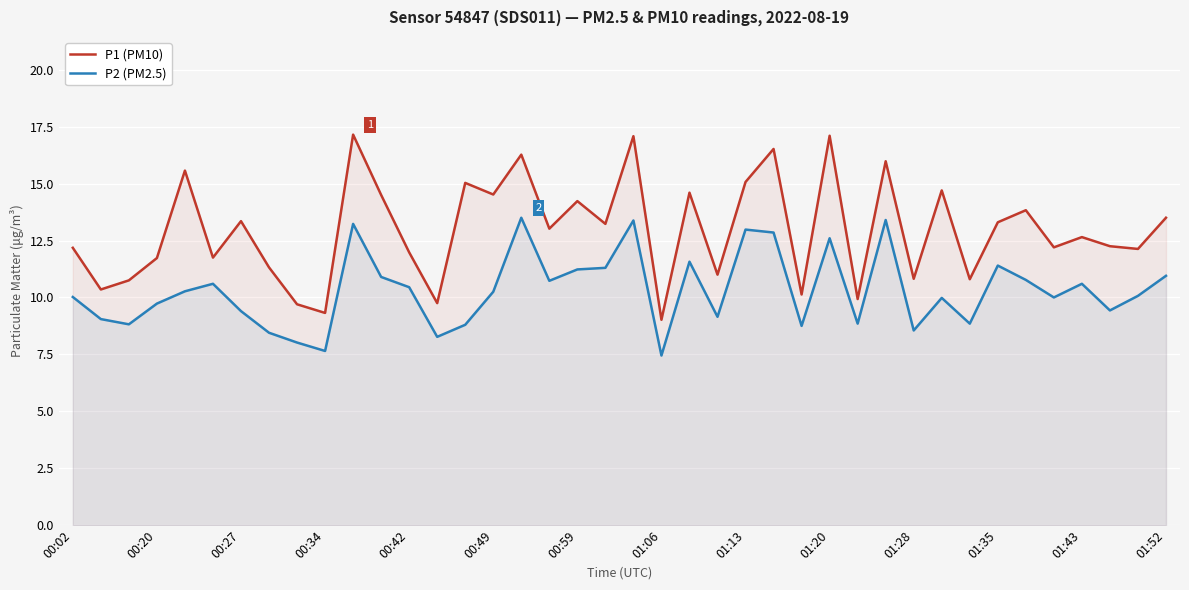

Reading left to right, what are all the values shown in this chart?

P1 (PM10): 12.2	10.3	10.8	11.7	15.6	11.8	13.3	11.3	9.7	9.3	17.1	14.5	12.0	9.8	15.0	14.5	16.3	13.0	14.2	13.2	17.1	9.0	14.6	11.0	15.1	16.5	10.1	17.1	9.9	16.0	10.8	14.7	10.8	13.3	13.8	12.2	12.7	12.2	12.1	13.5
P2 (PM2.5): 10.0	9.1	8.8	9.7	10.3	10.6	9.4	8.4	8.0	7.7	13.2	10.9	10.4	8.3	8.8	10.2	13.5	10.7	11.2	11.3	13.4	7.5	11.6	9.2	13.0	12.8	8.8	12.6	8.8	13.4	8.6	10.0	8.8	11.4	10.8	10.0	10.6	9.4	10.1	10.9